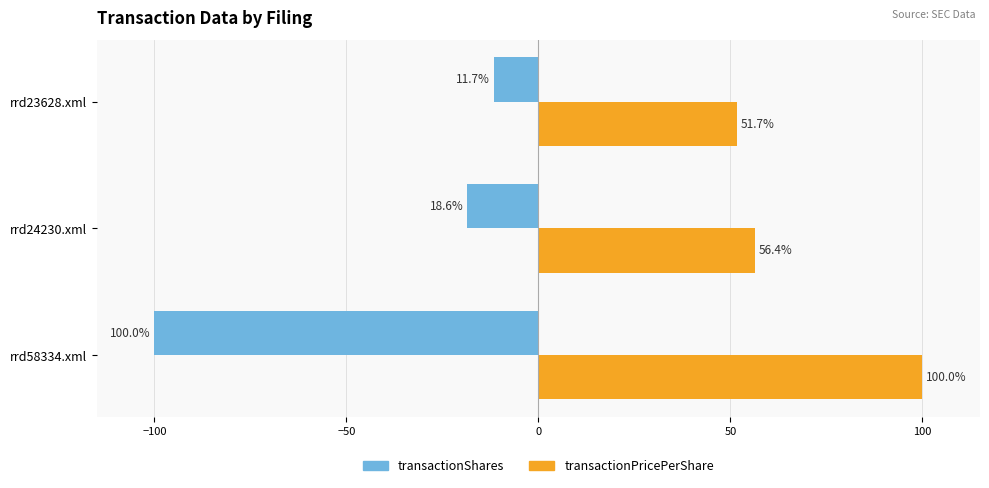

Where is transactionShares nearest to the value -55?

rrd24230.xml